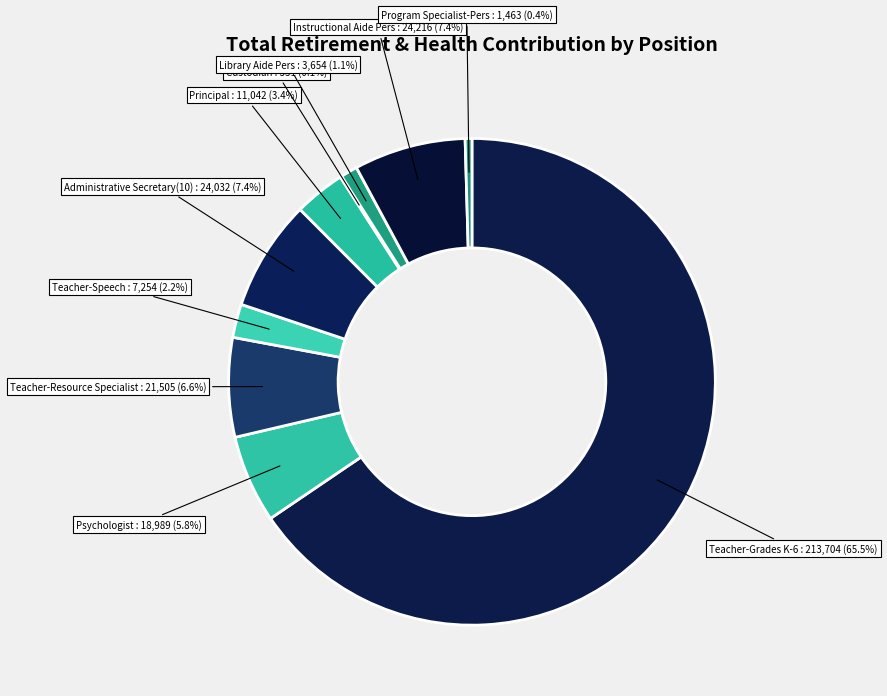

Which slice is the largest?

Teacher-Grades K-6